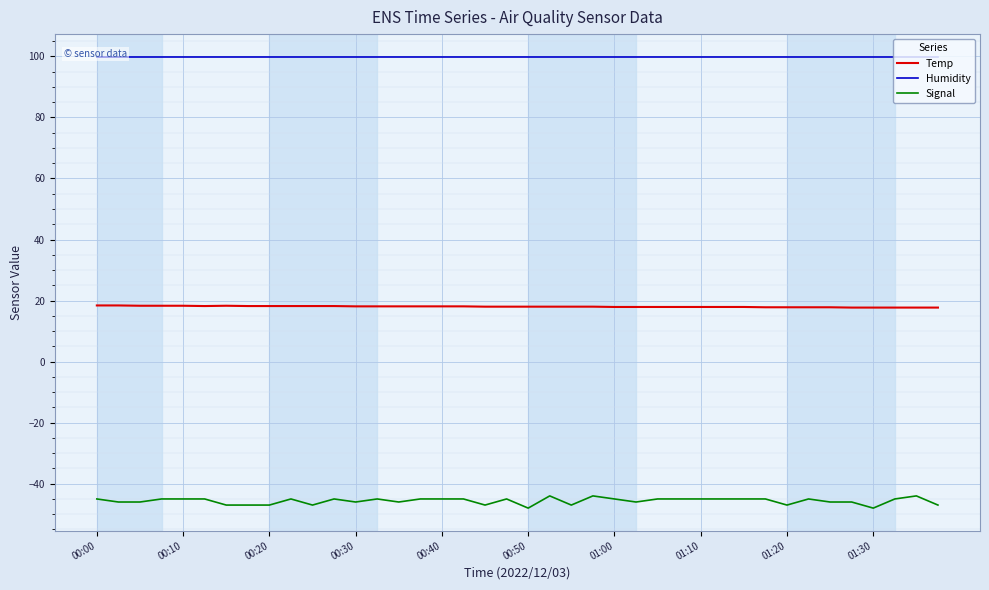

What is the lowest value of the Temp series?

17.7